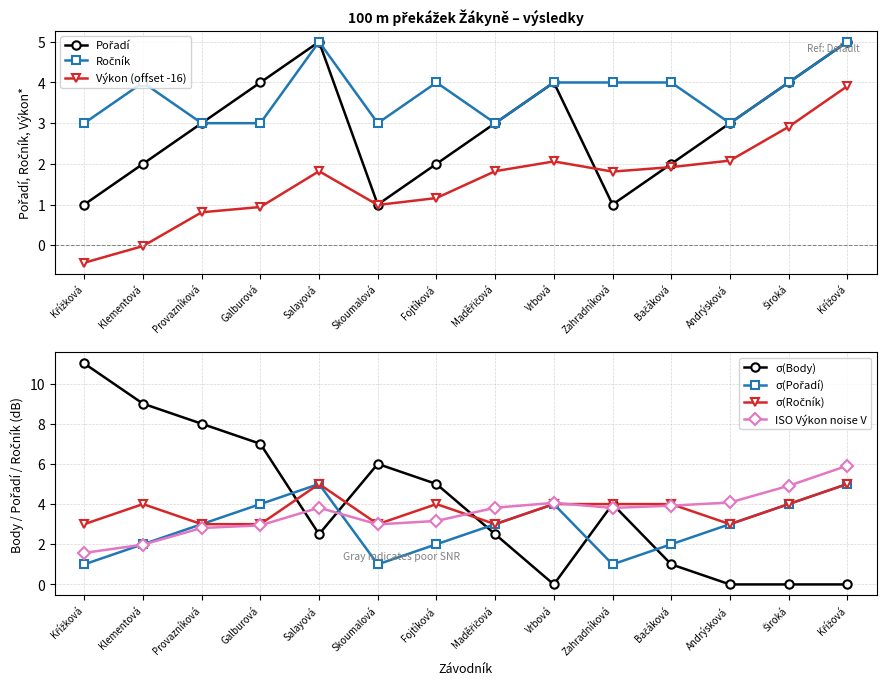

Rank the series by their maximum value, from lowest to highest.

Výkon, Pořadí, Ročník, Body